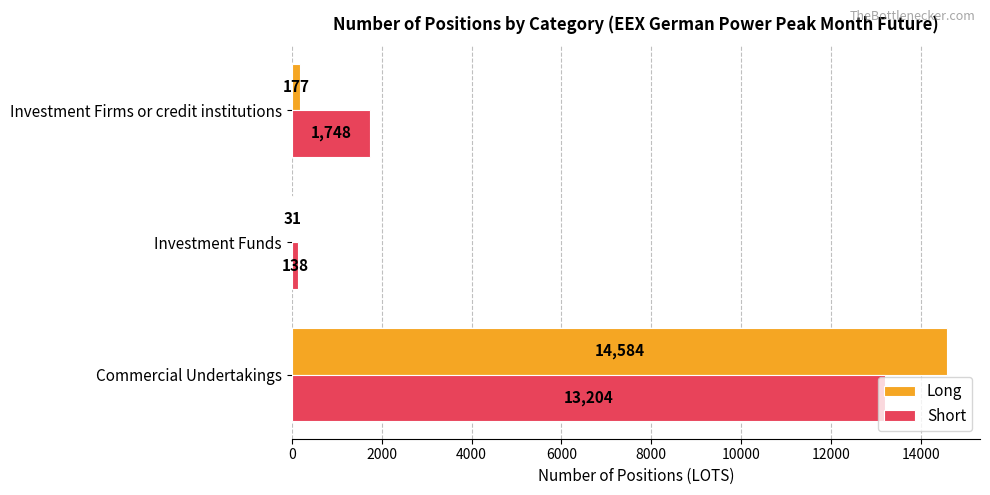

The value of Long at Investment Funds is 31. True or false?

True